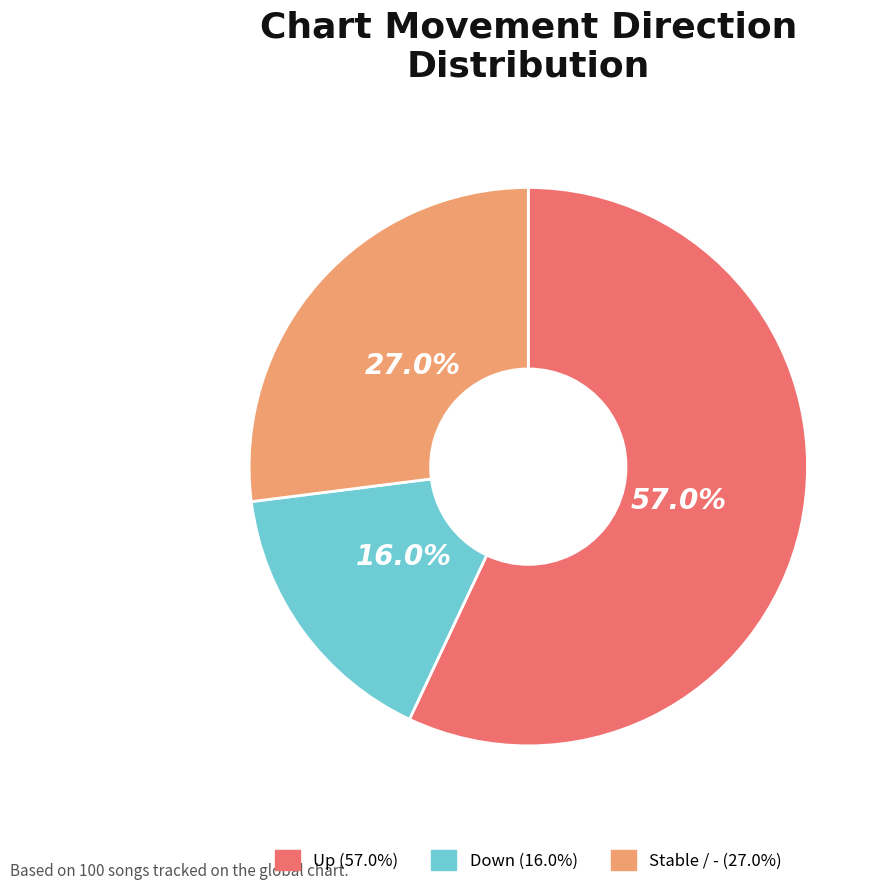

Which category accounts for the majority?

Up (57.0%)